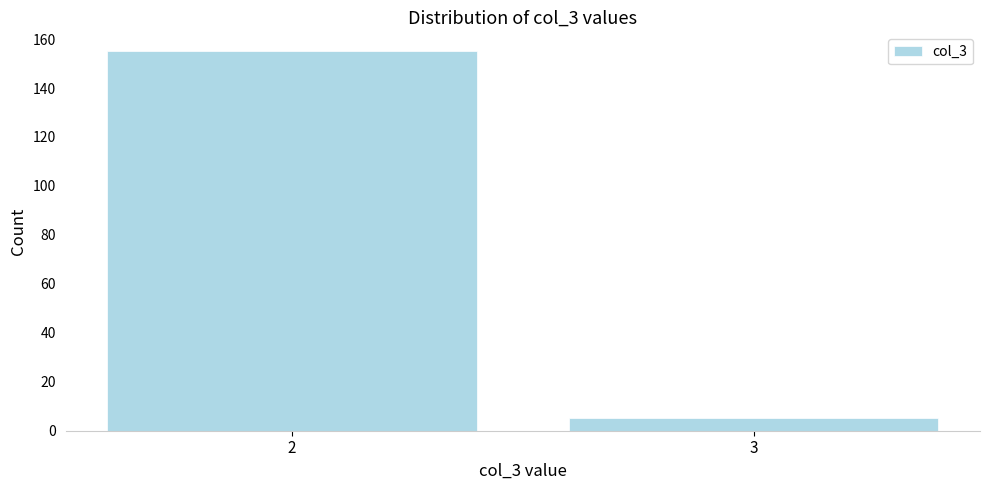

Reading left to right, transcribe all the data shown in this chart.

2=155	3=5